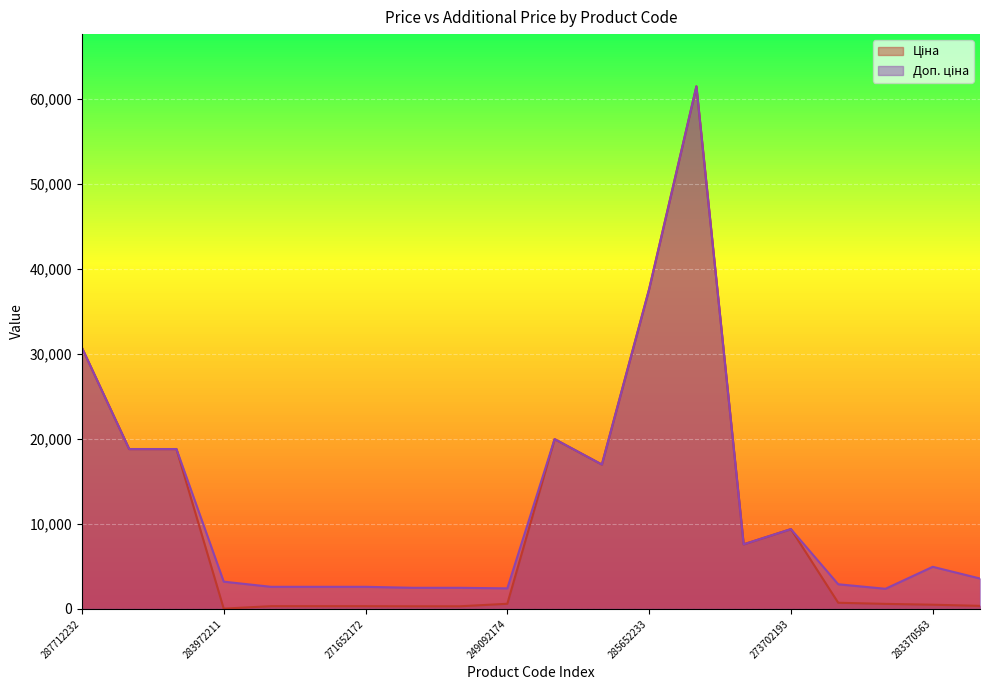

Which category has the lowest value across all series?

283972211